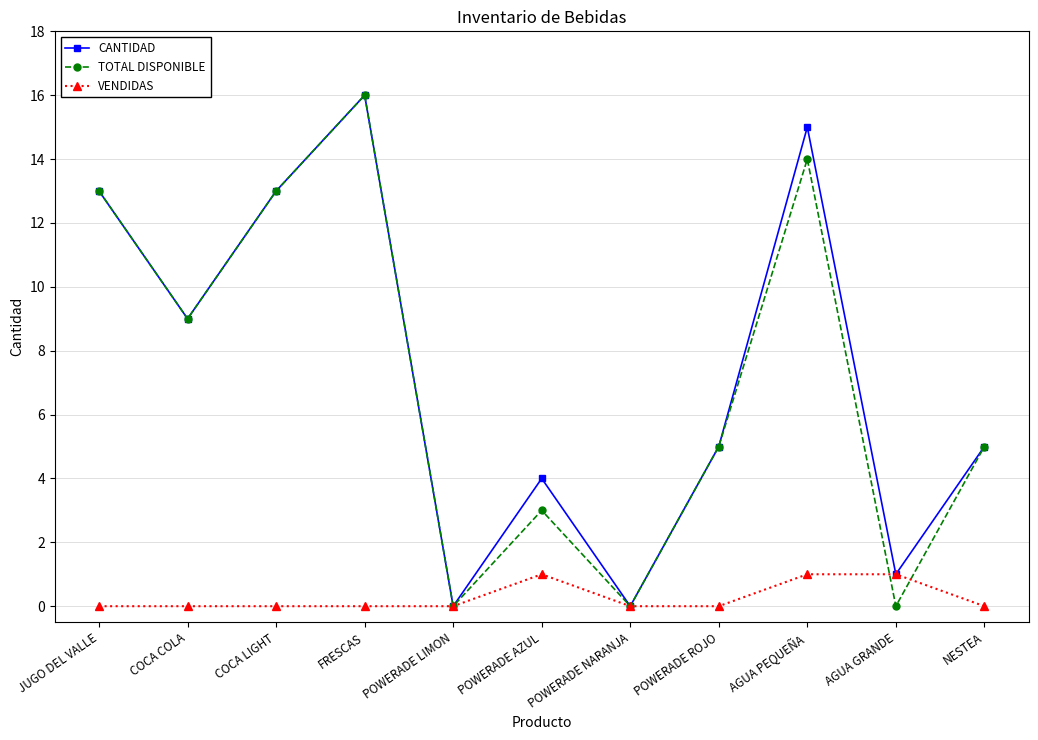

What position from the right is AGUA PEQUEÑA?

3